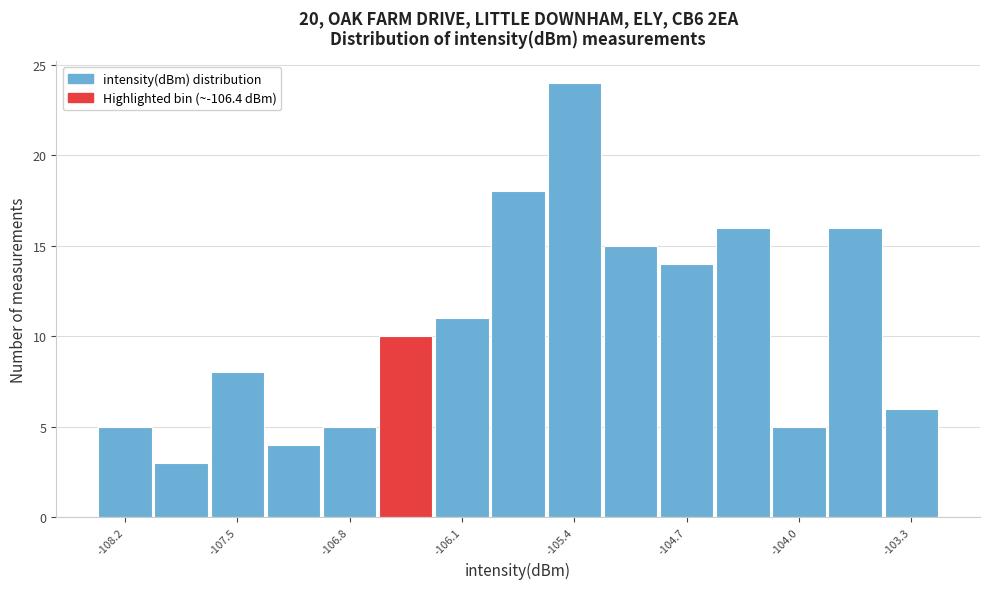

Read against the x-axis, roughly where is the centre of the tallest bar?

-105.4